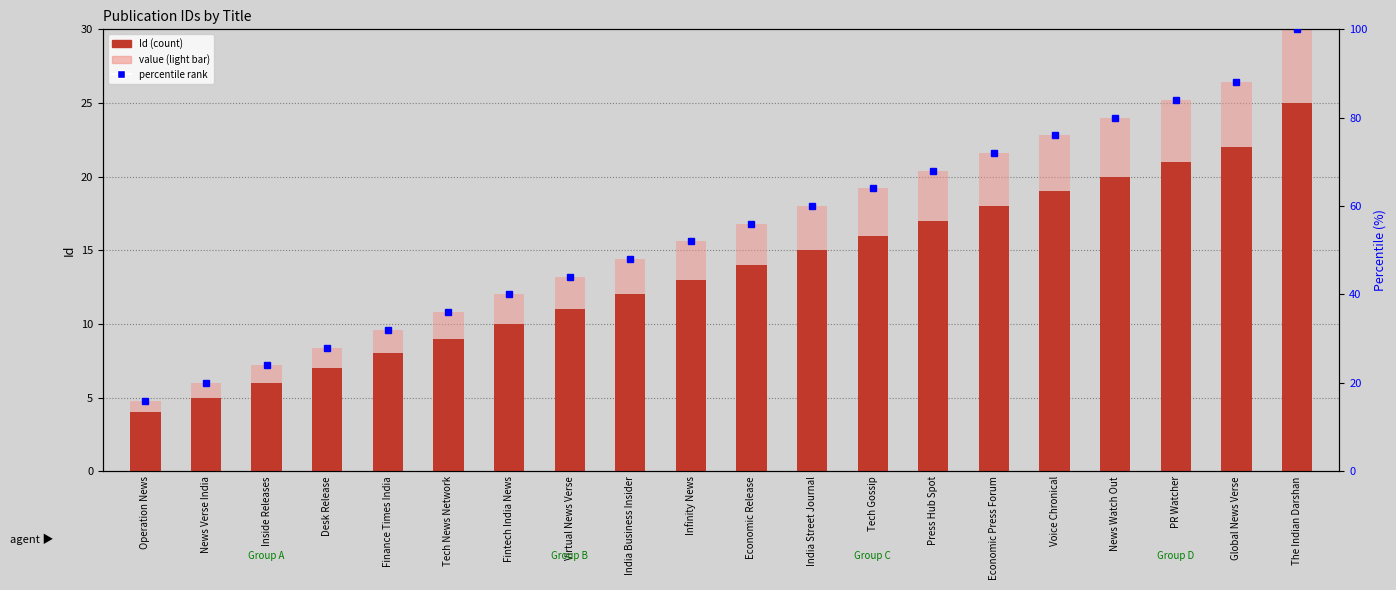

What is the minimum value for value (light)?

4.8